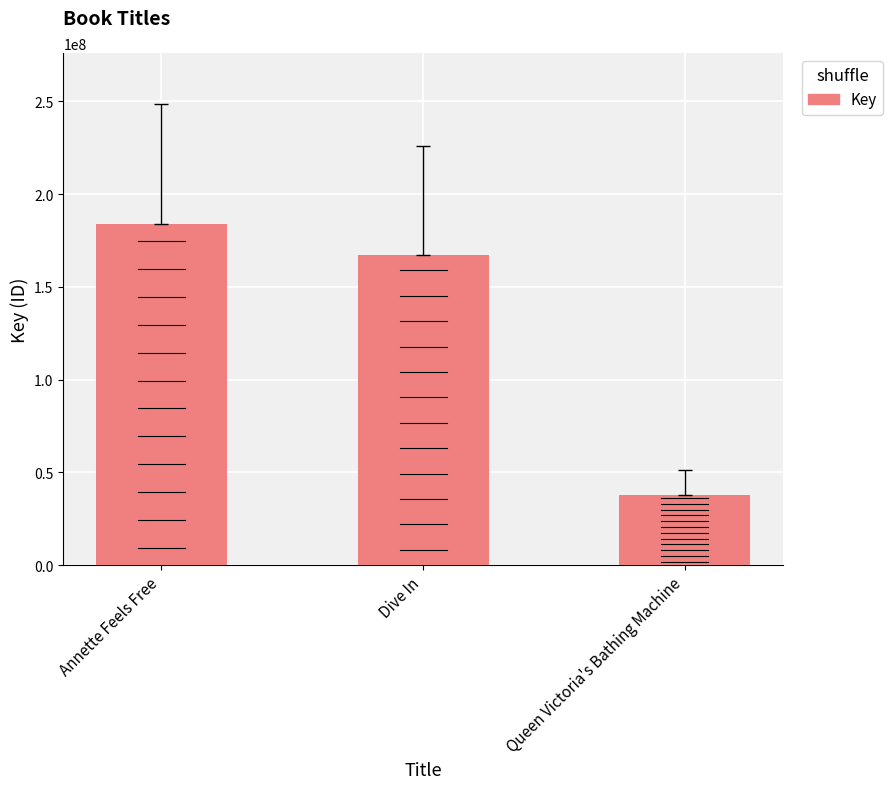

What is the maximum value shown in the chart?

184072077